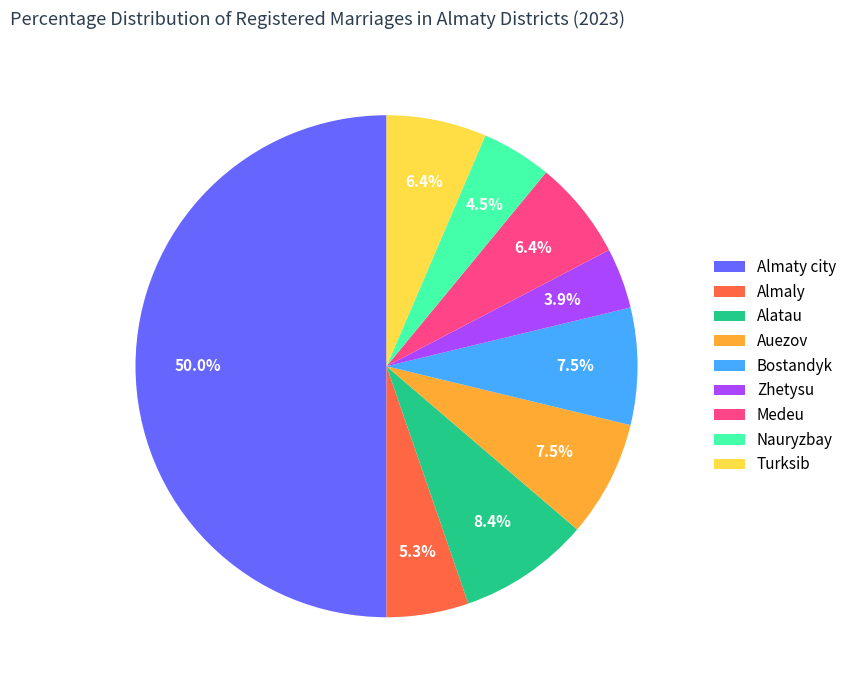

Is the sum of Almaty city and Bostandyk greater than half?

Yes